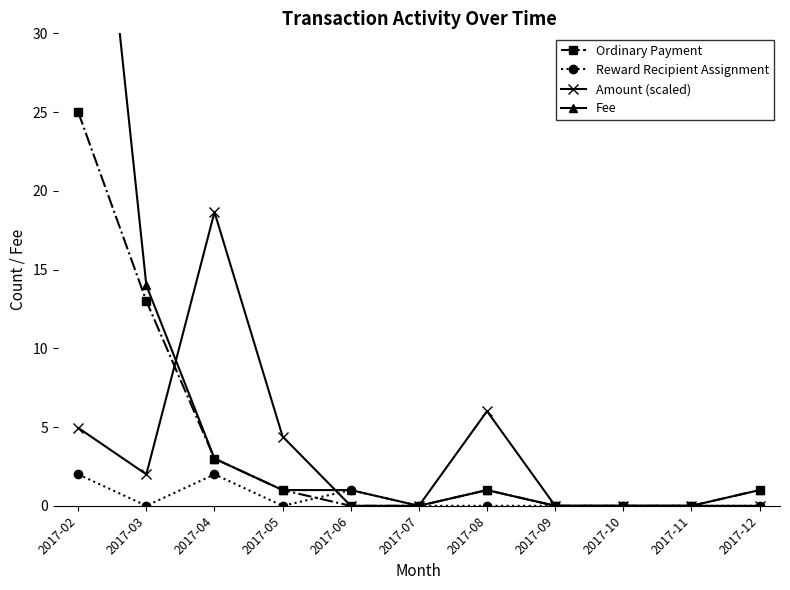

The Reward Recipient Assignment series shows -1.1 at 2017-11. True or false?

False